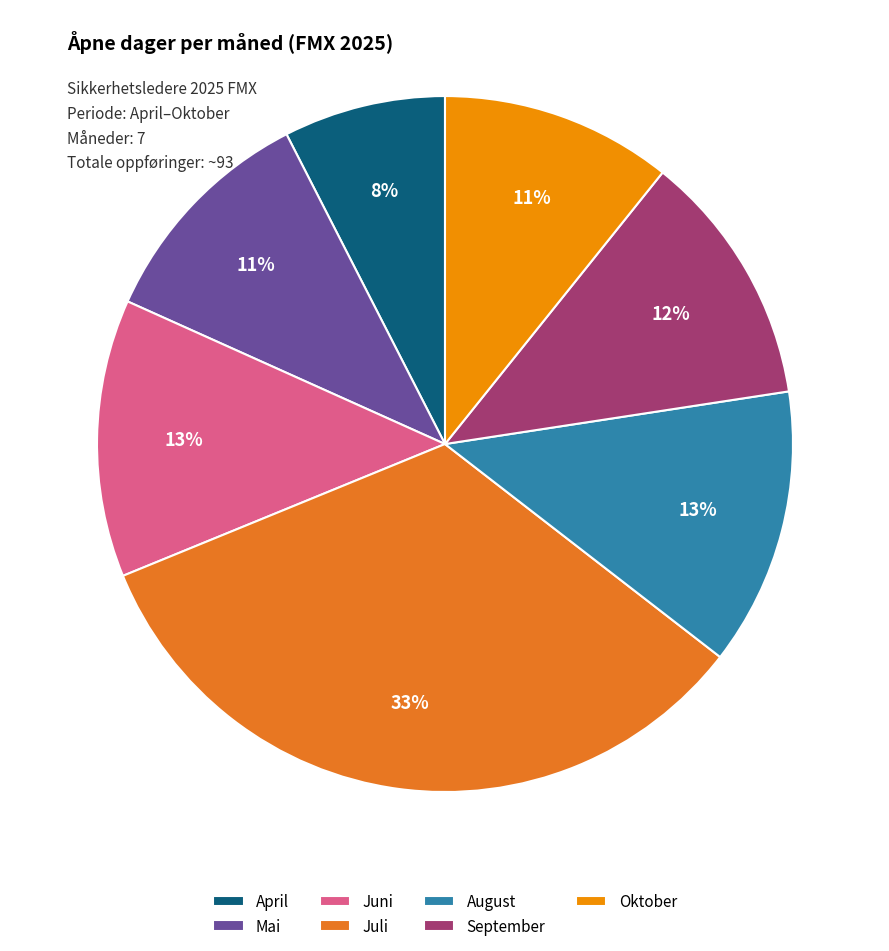

Which category has the biggest portion of the pie?

Juli